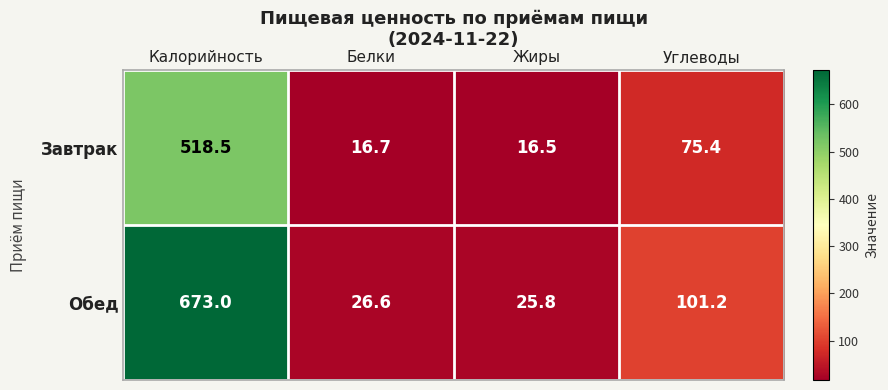

Rank the series by their maximum value, from highest to lowest.

Обед, Завтрак